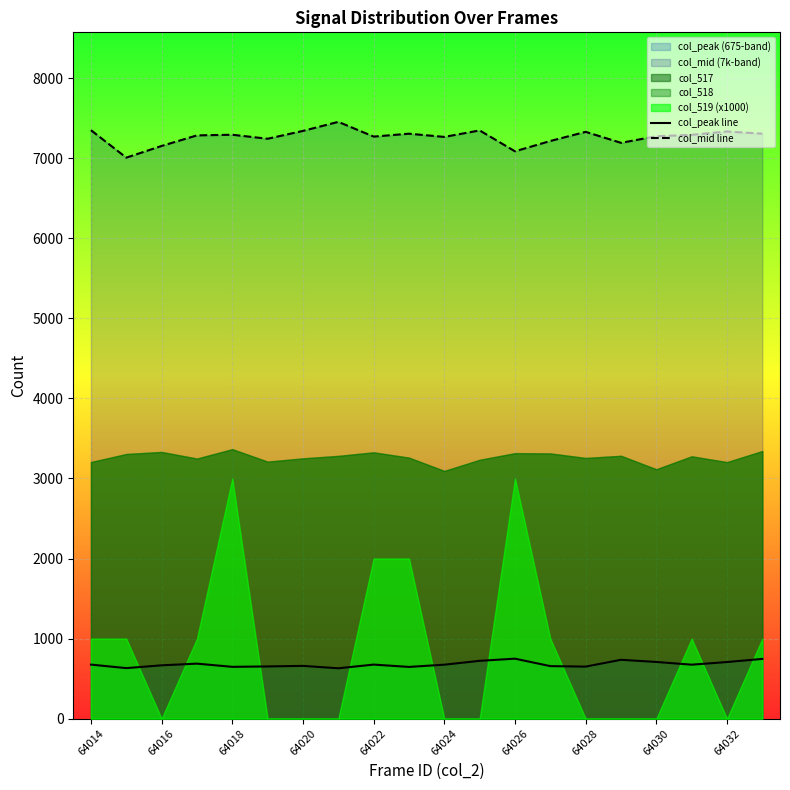

The value of col_peak line at 64030 is 708. True or false?

True